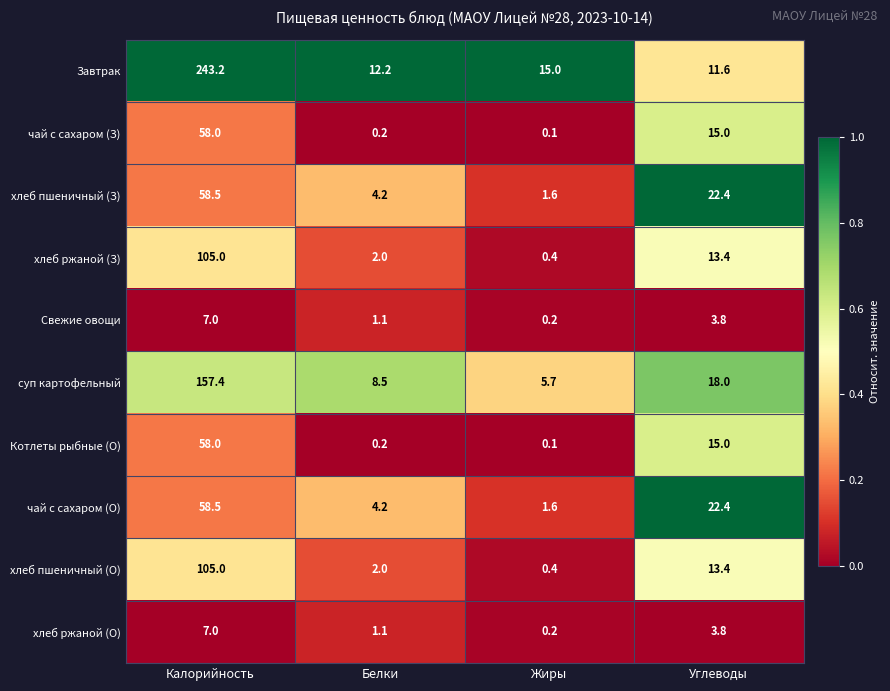

List the labels in order of суп картофельный value, largest first.

Калорийность, Углеводы, Белки, Жиры